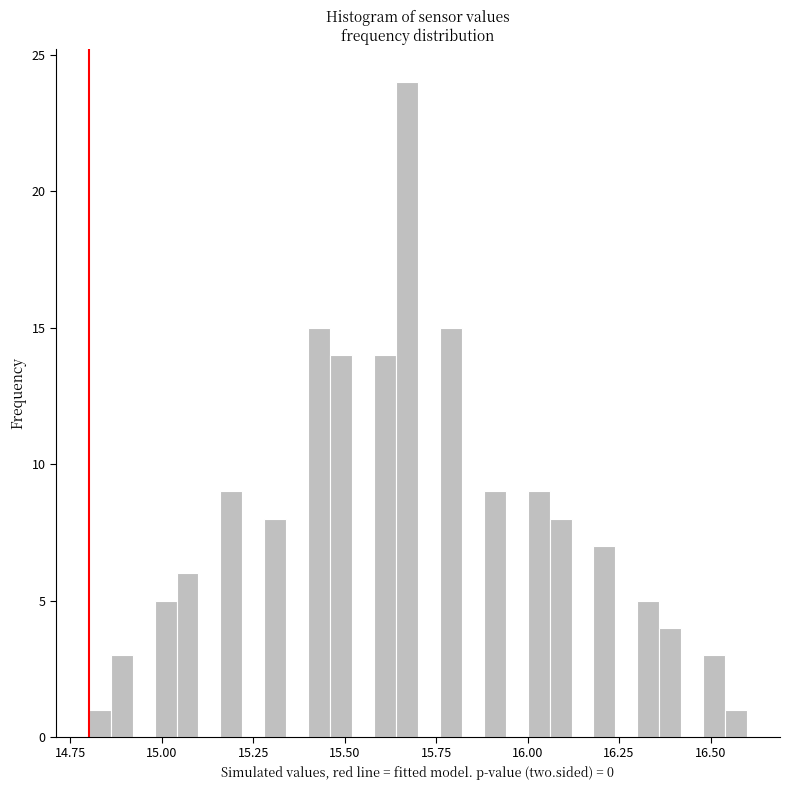

Read against the x-axis, roughly where is the centre of the tallest bar?

15.65